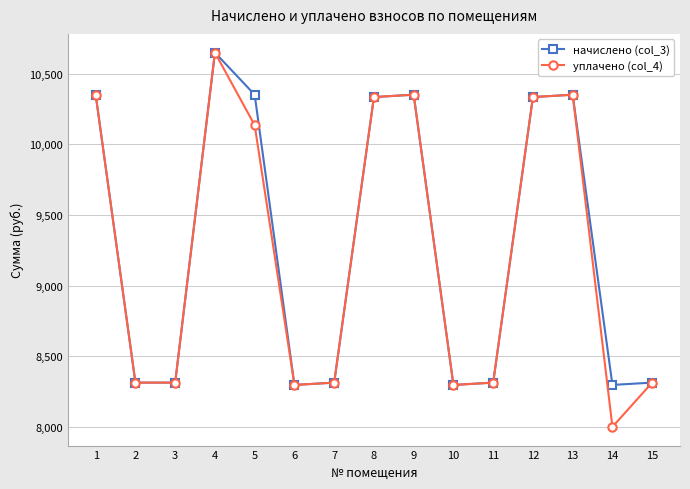

How many data points in уплачено (col_4) are less than 8313?

3